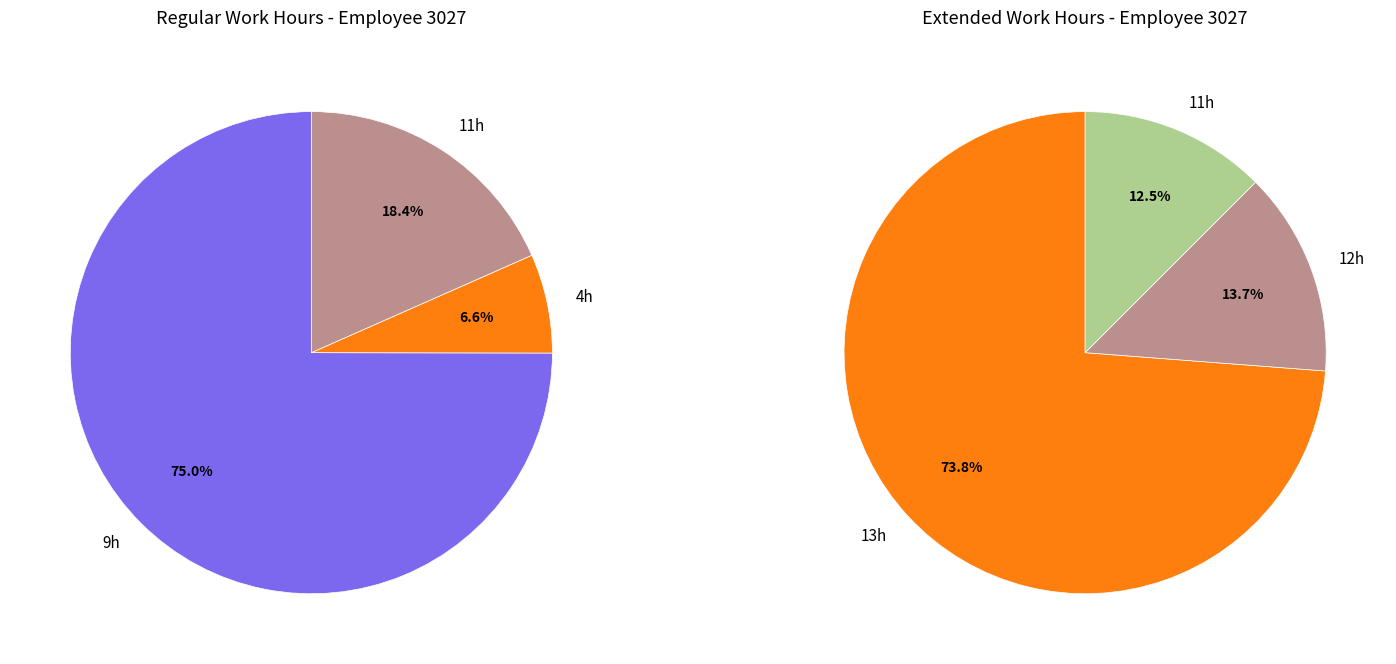

Combined, do 9 and 8 account for over 50%?

No